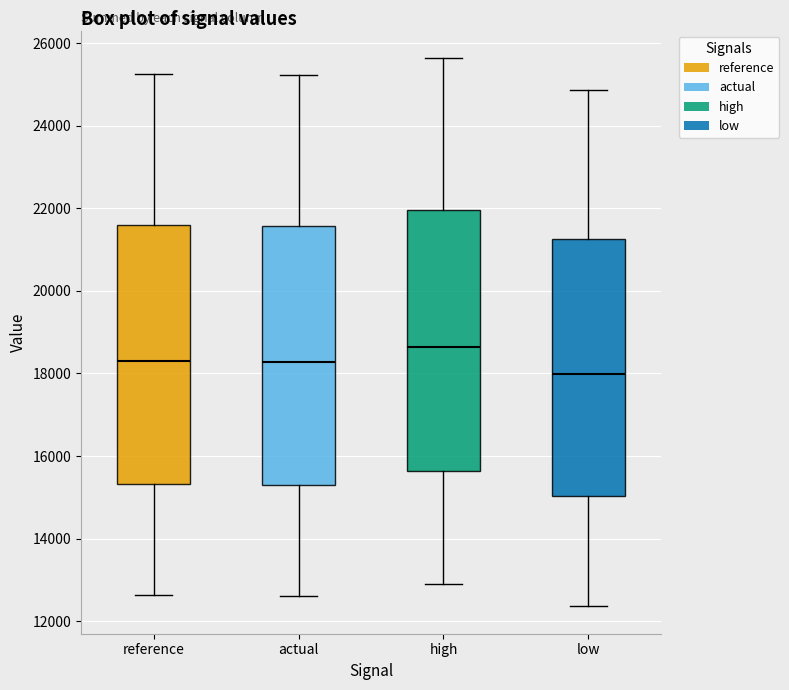

Reading left to right, transcribe this box plot: for each box, give where its median line is, the range the box spans, and where its two whiskers end, as read against the y-axis. The values are not printed on the chart, so give them approximately, as read against the axis.

reference: median 18400, box 15400 to 21600, whiskers 12600 to 25200
actual: median 18200, box 15400 to 21600, whiskers 12600 to 25200
high: median 18600, box 15600 to 22000, whiskers 13000 to 25600
low: median 18000, box 15000 to 21200, whiskers 12400 to 24800